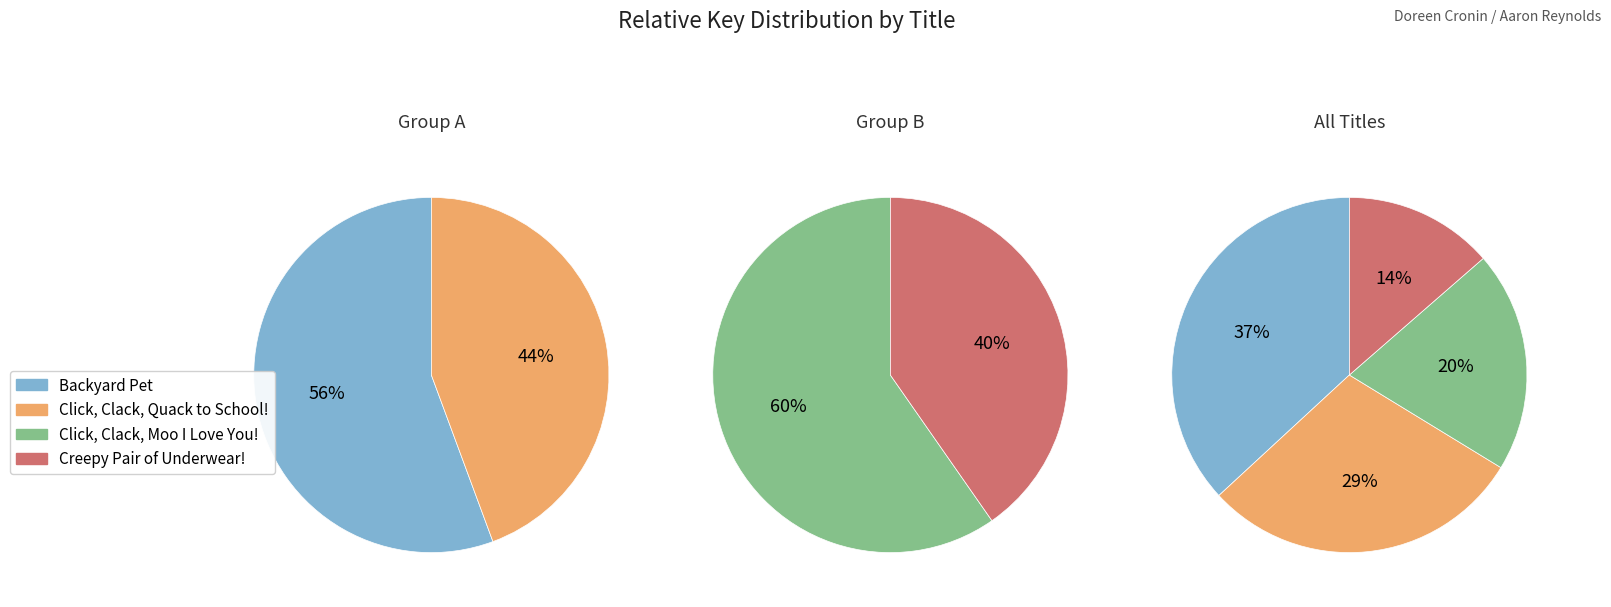

To the nearest percent, what is the average slice percentage?

25%